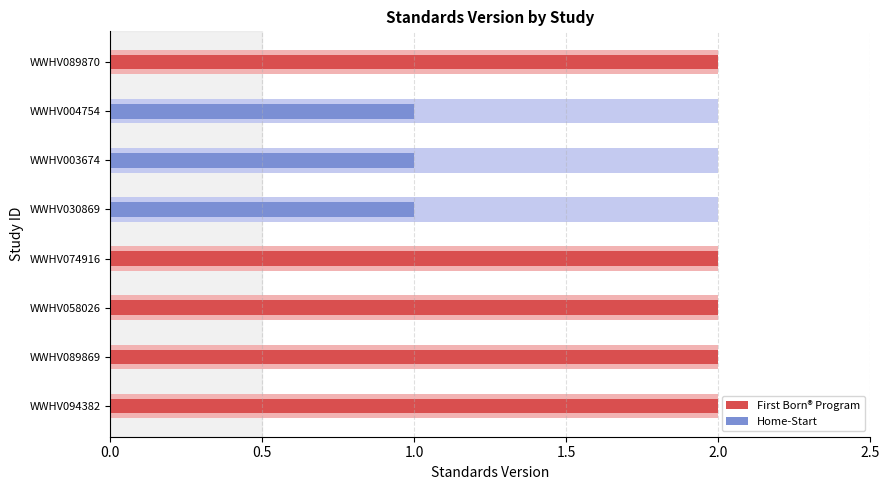

What is the smallest value displayed?

1